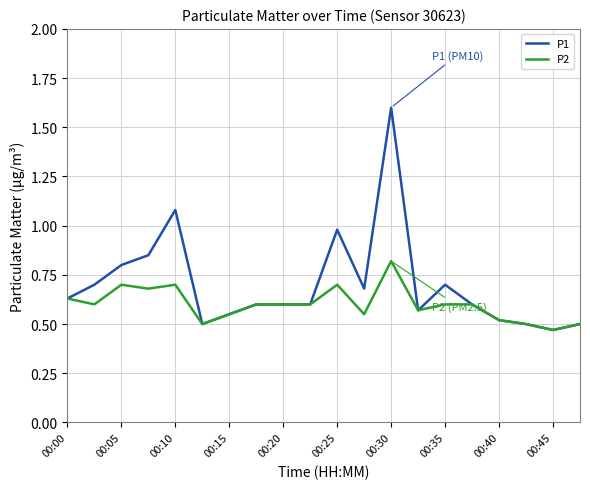

Which series has the widest spread of values?

P1